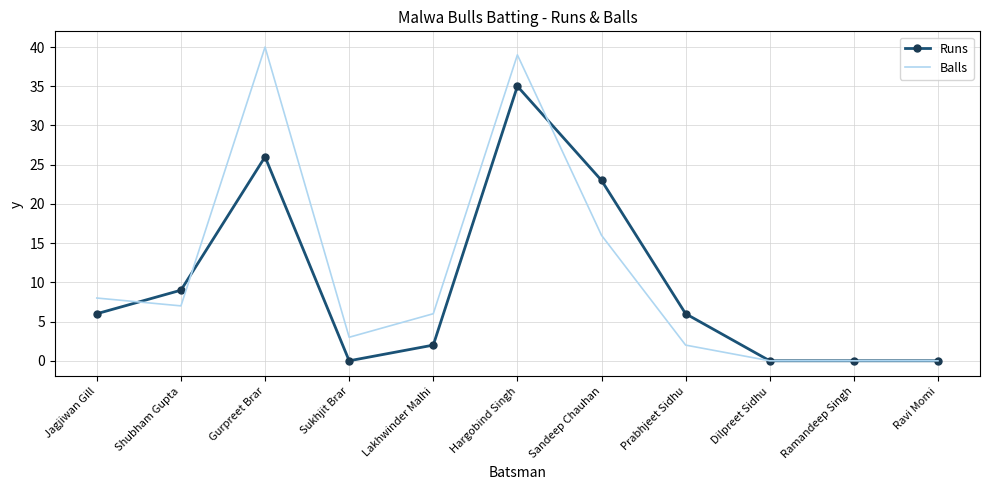

At how many categories does at least one series exceed 15?

3